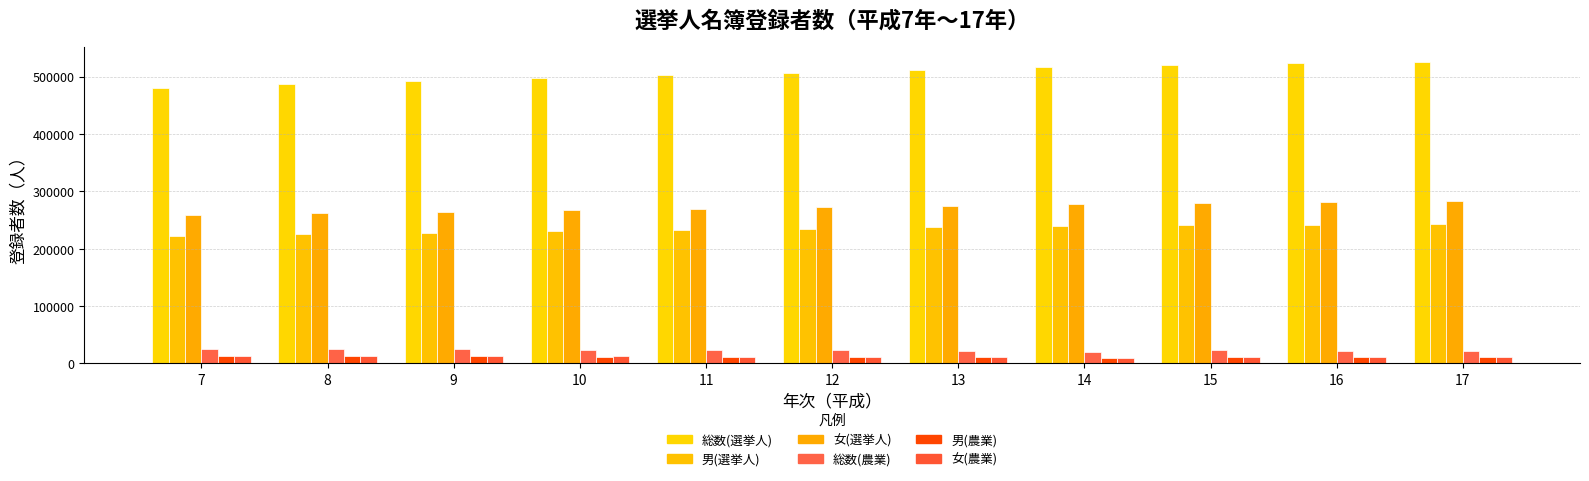

What is the value of the 総数(選挙人) bar at the 11th from the left?

526003